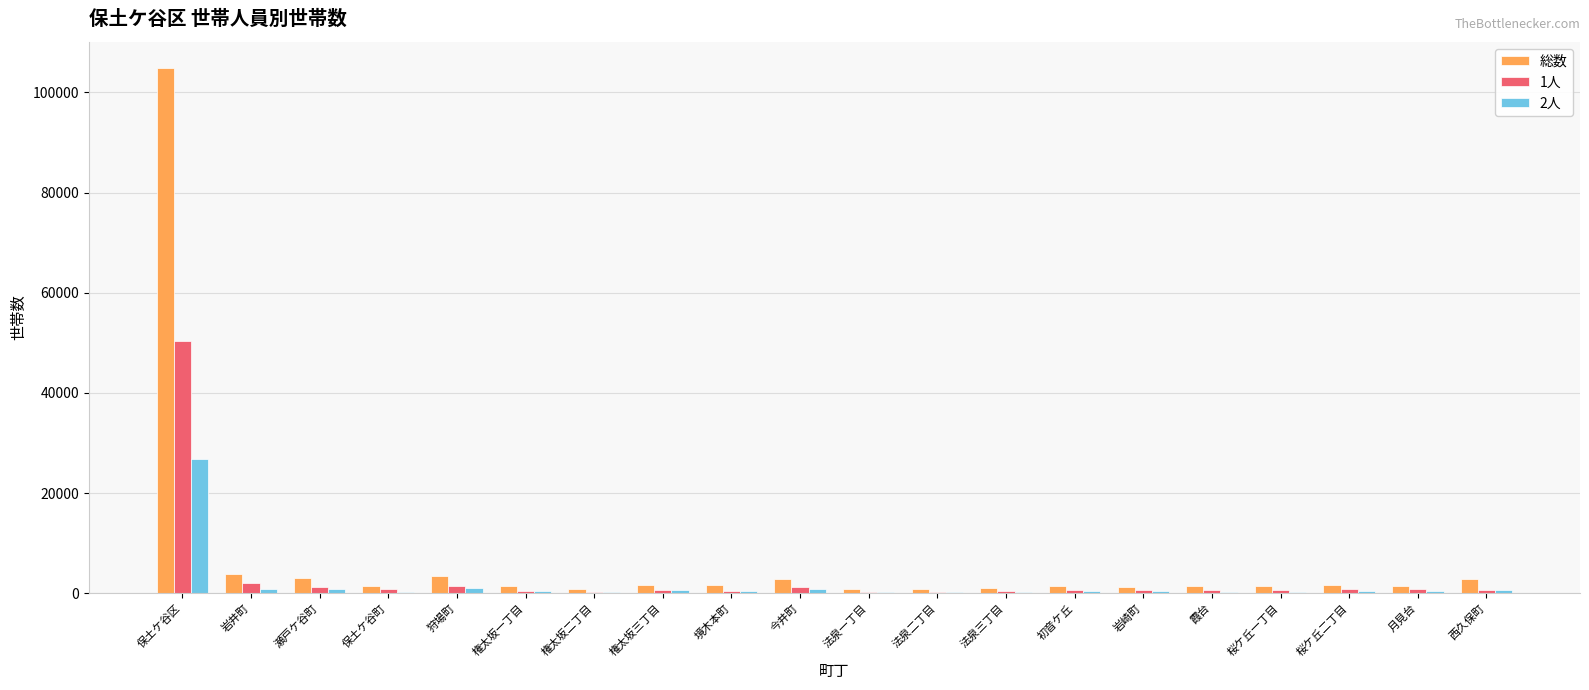

The 1人 series shows 538 at 権太坂一丁目. True or false?

True